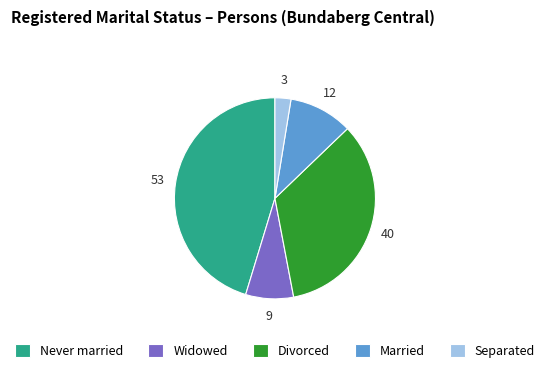

What is the largest slice in the pie chart?

Never married